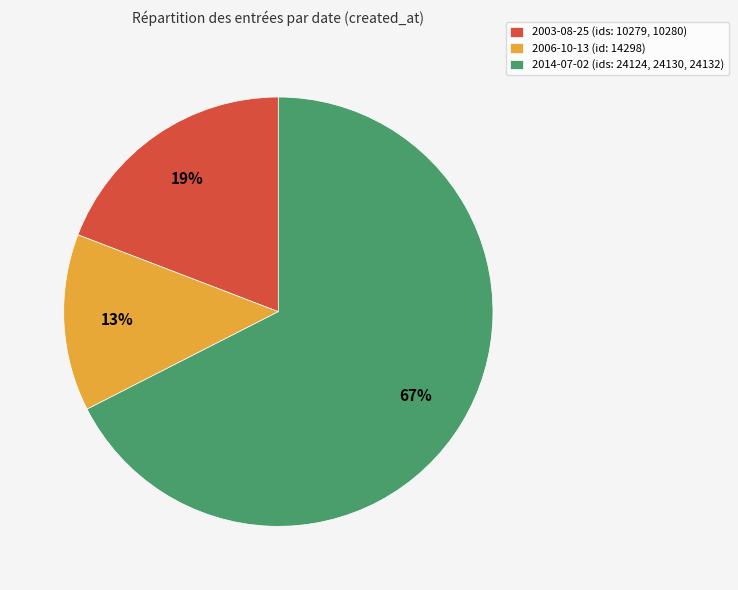

To the nearest percent, what is the average slice percentage?

33%